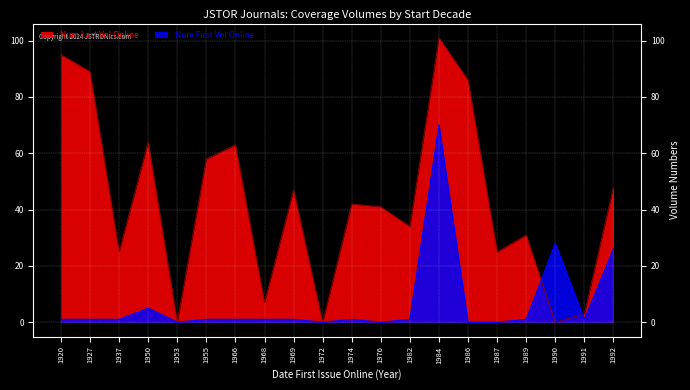

At which category does the chart reach its peak across all series?

1984